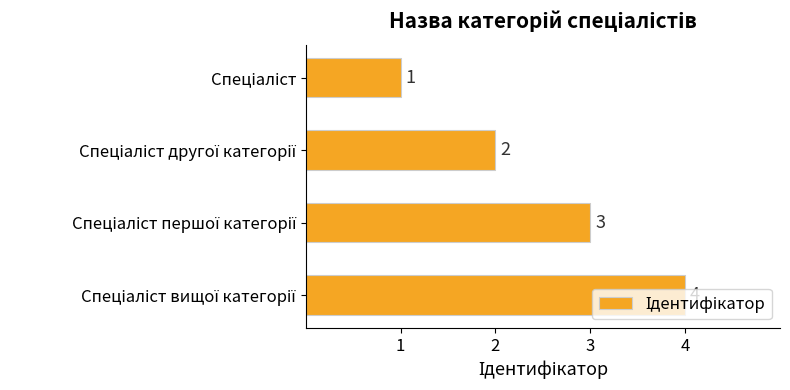

What is the sum of all values?

10